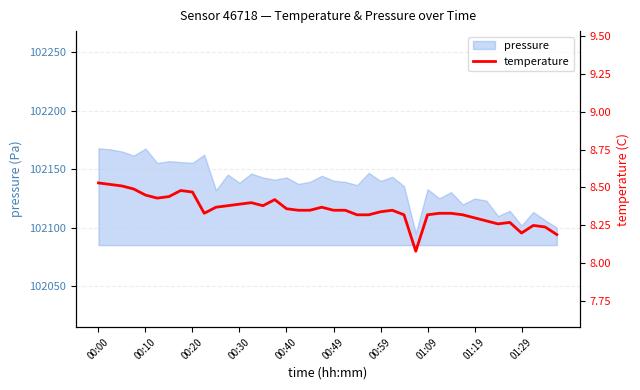

The value of pressure at 01:29 is 102101.9. True or false?

True